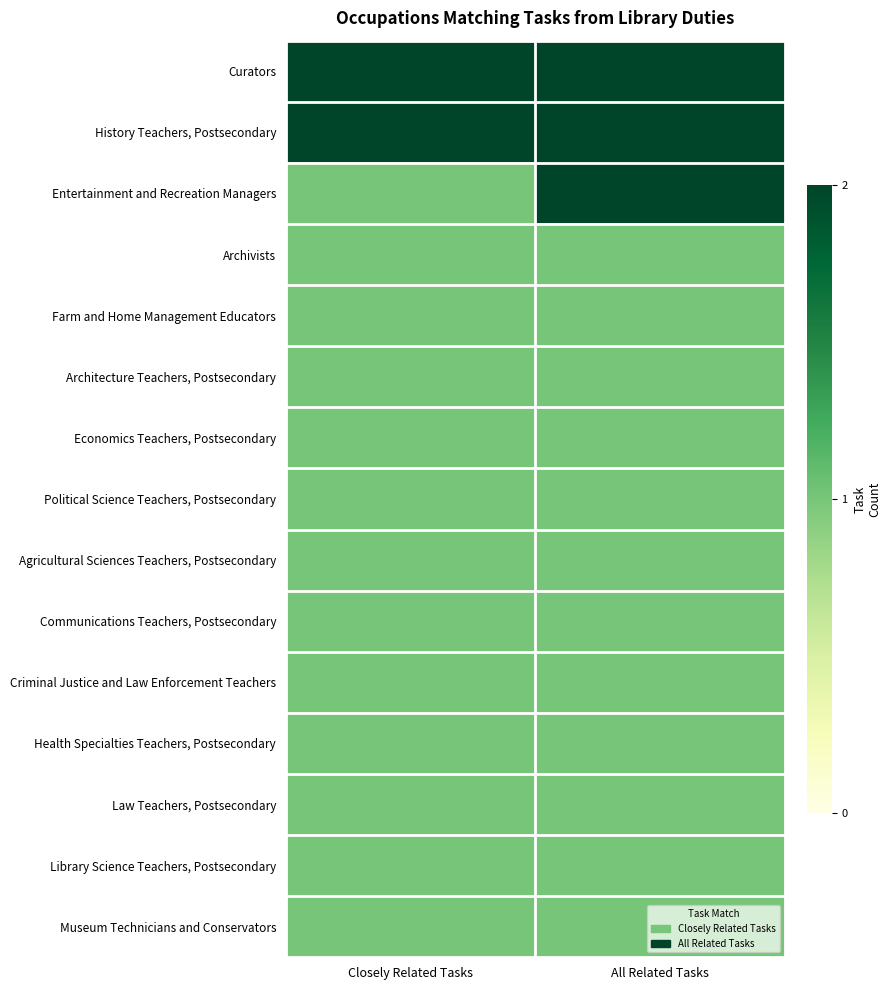

Reading left to right, transcribe all the data shown in this chart.

Curators: Closely Related Tasks=2	All Related Tasks=2
History Teachers, Postsecondary: Closely Related Tasks=2	All Related Tasks=2
Entertainment and Recreation Managers: Closely Related Tasks=1	All Related Tasks=2
Archivists: Closely Related Tasks=1	All Related Tasks=1
Farm and Home Management Educators: Closely Related Tasks=1	All Related Tasks=1
Architecture Teachers, Postsecondary: Closely Related Tasks=1	All Related Tasks=1
Economics Teachers, Postsecondary: Closely Related Tasks=1	All Related Tasks=1
Political Science Teachers, Postsecondary: Closely Related Tasks=1	All Related Tasks=1
Agricultural Sciences Teachers, Postsecondary: Closely Related Tasks=1	All Related Tasks=1
Communications Teachers, Postsecondary: Closely Related Tasks=1	All Related Tasks=1
Criminal Justice and Law Enforcement Teachers: Closely Related Tasks=1	All Related Tasks=1
Health Specialties Teachers, Postsecondary: Closely Related Tasks=1	All Related Tasks=1
Law Teachers, Postsecondary: Closely Related Tasks=1	All Related Tasks=1
Library Science Teachers, Postsecondary: Closely Related Tasks=1	All Related Tasks=1
Museum Technicians and Conservators: Closely Related Tasks=1	All Related Tasks=1